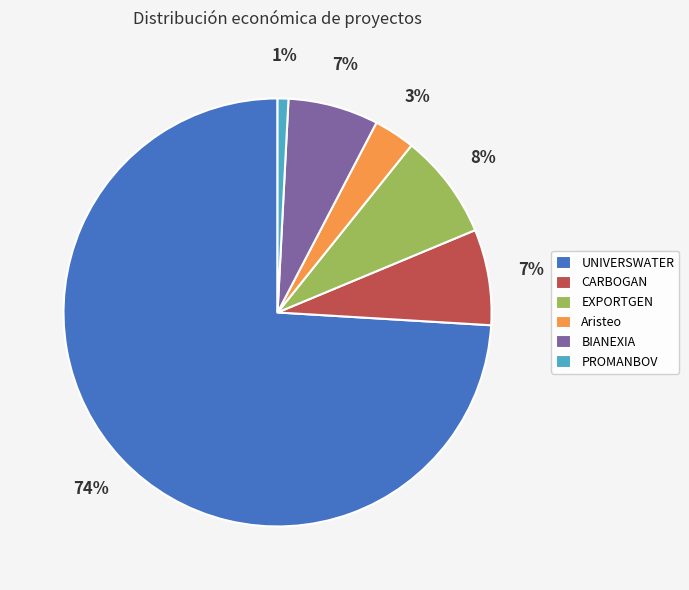

Count the number of slices in the pie.

6